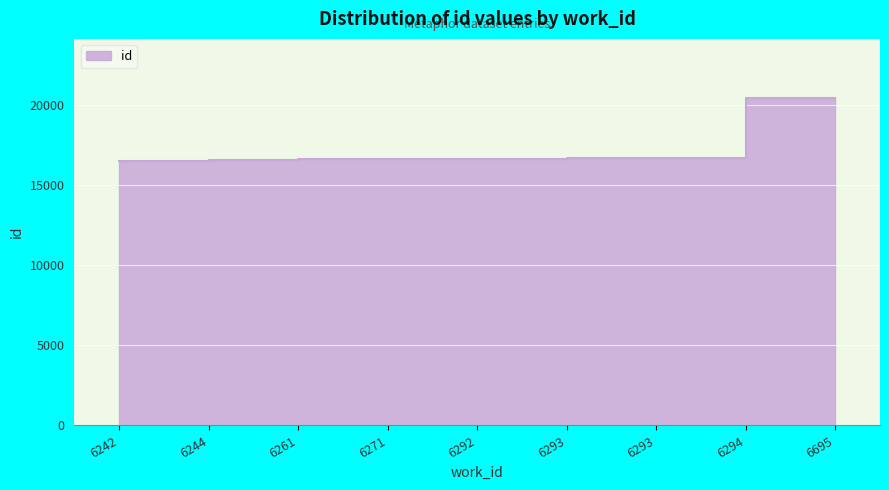

What is the smallest value displayed?

16539